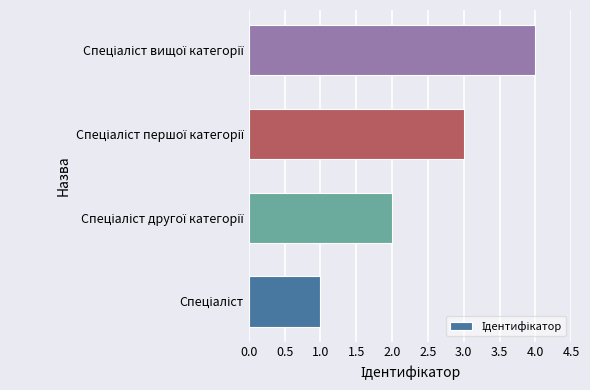

What is the maximum value shown in the chart?

4